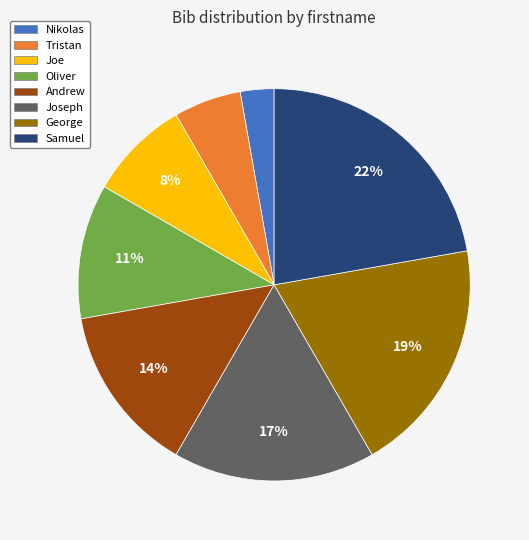

Count the number of slices in the pie.

8